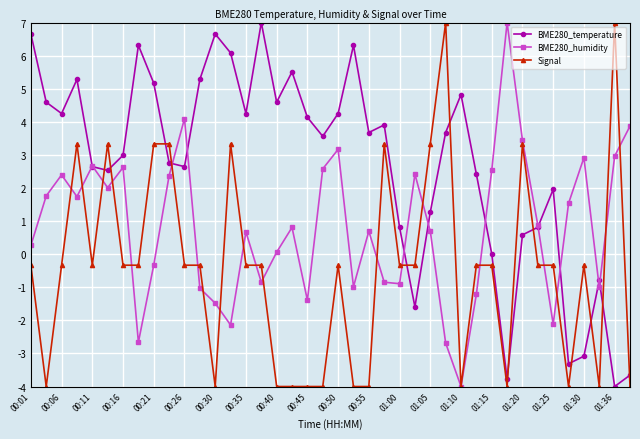

True or false: BME280_temperature and Signal cross at least once.

True